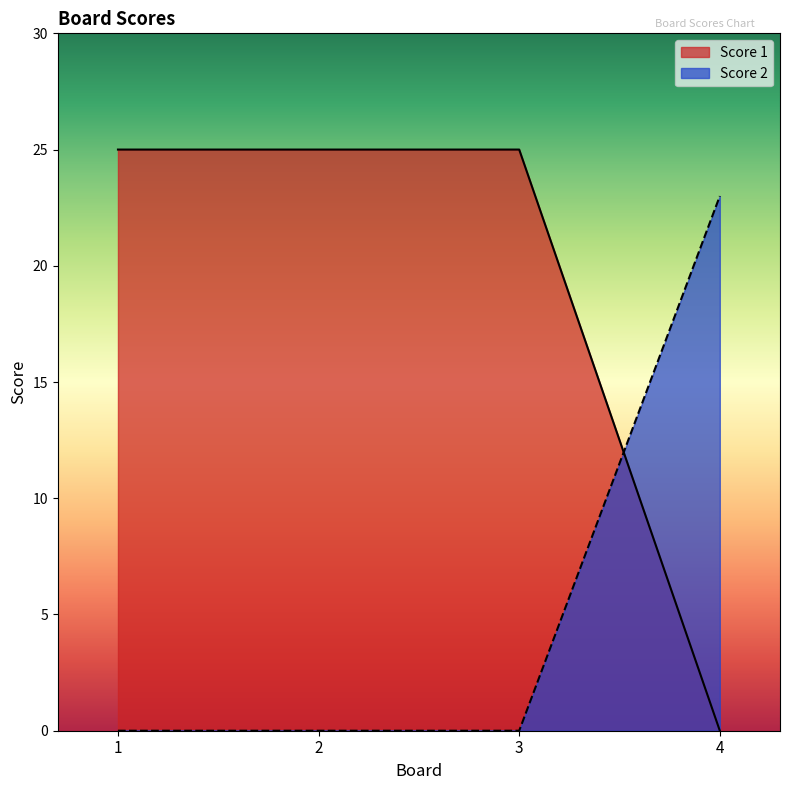

What are all the series names shown in the legend?

Score 1, Score 2